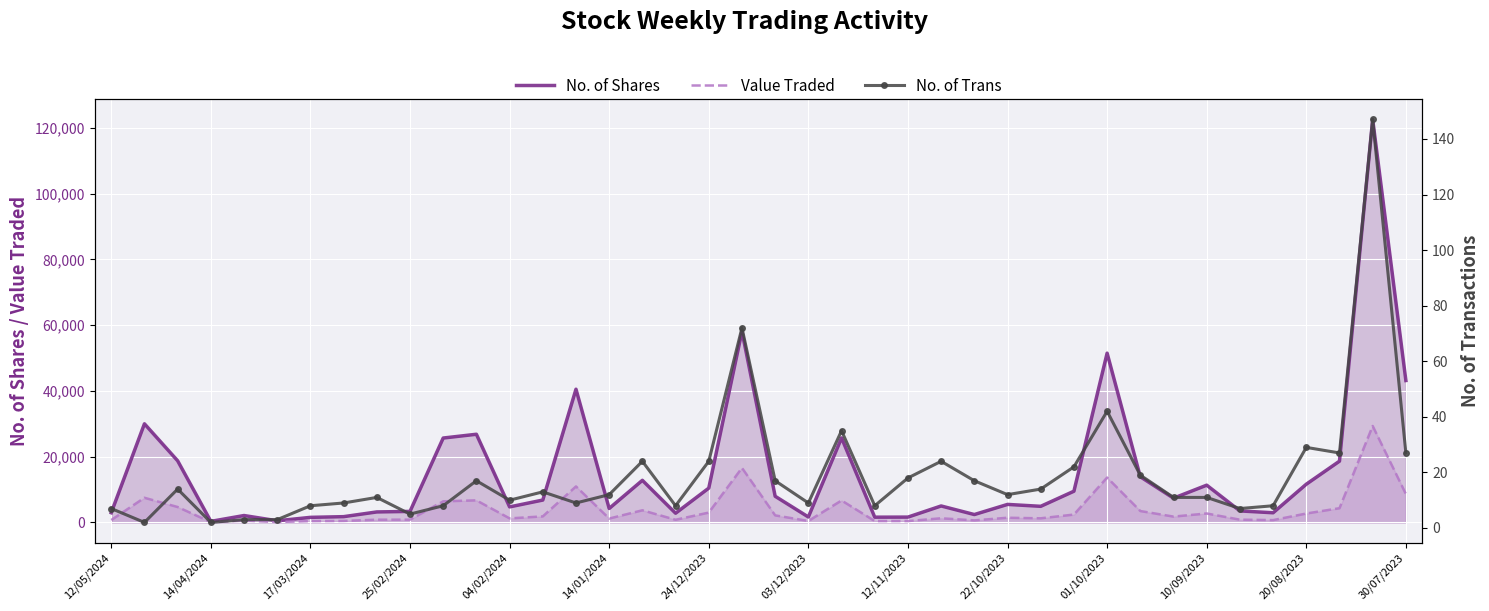

At which category is the sum across all series the highest?

38